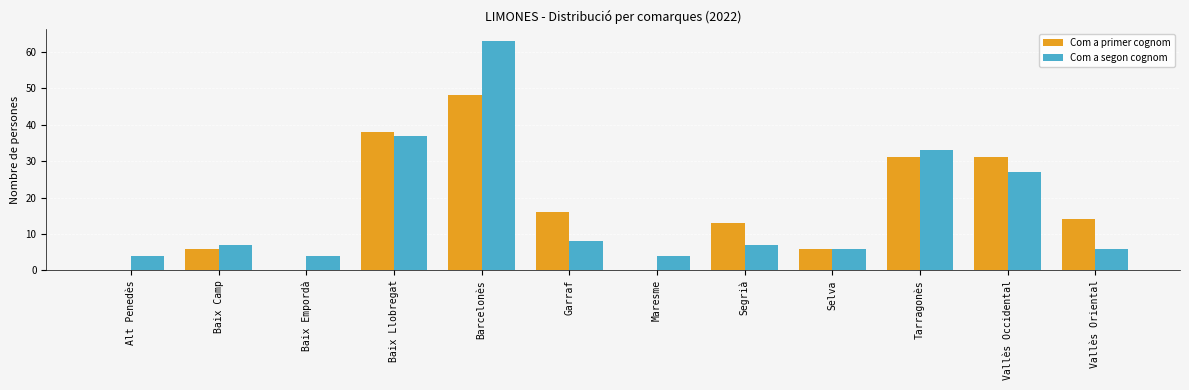

What is the sum of all Com a primer cognom values?

203